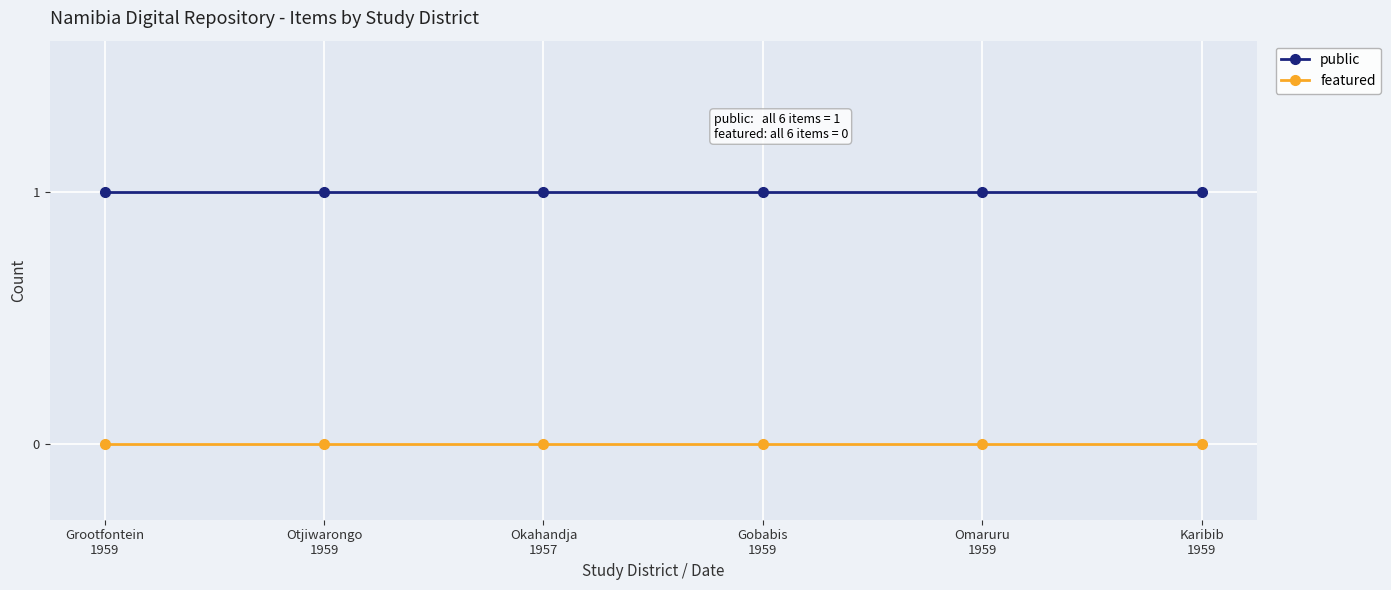

Does the chart display data point markers on the line(s)?

Yes